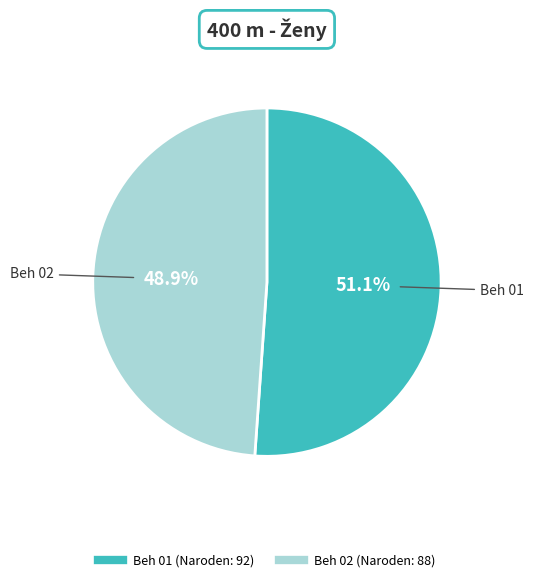

To the nearest percent, what is the average slice percentage?

50%